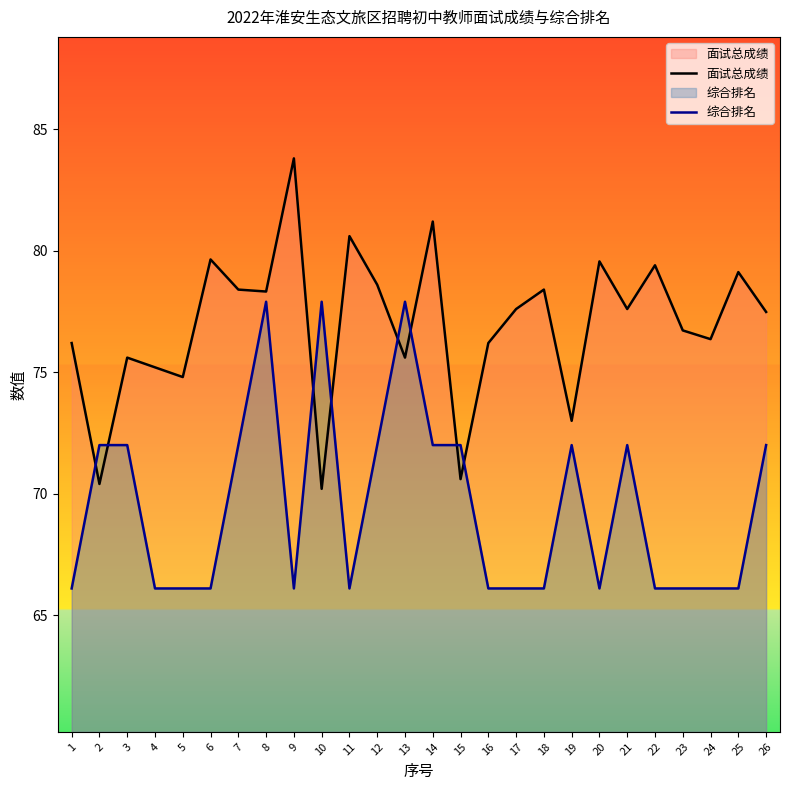

Reading right to left, transcribe all the data shown in this chart.

面试总成绩: 77.5	79.1	76.4	76.7	79.4	77.6	79.6	73.0	78.4	77.6	76.2	70.6	81.2	75.6	78.6	80.6	70.2	83.8	78.3	78.4	79.6	74.8	75.2	75.6	70.4	76.2
综合排名: 72.0	66.1	66.1	66.1	66.1	72.0	66.1	72.0	66.1	66.1	66.1	72.0	72.0	77.9	72.0	66.1	77.9	66.1	77.9	72.0	66.1	66.1	66.1	72.0	72.0	66.1